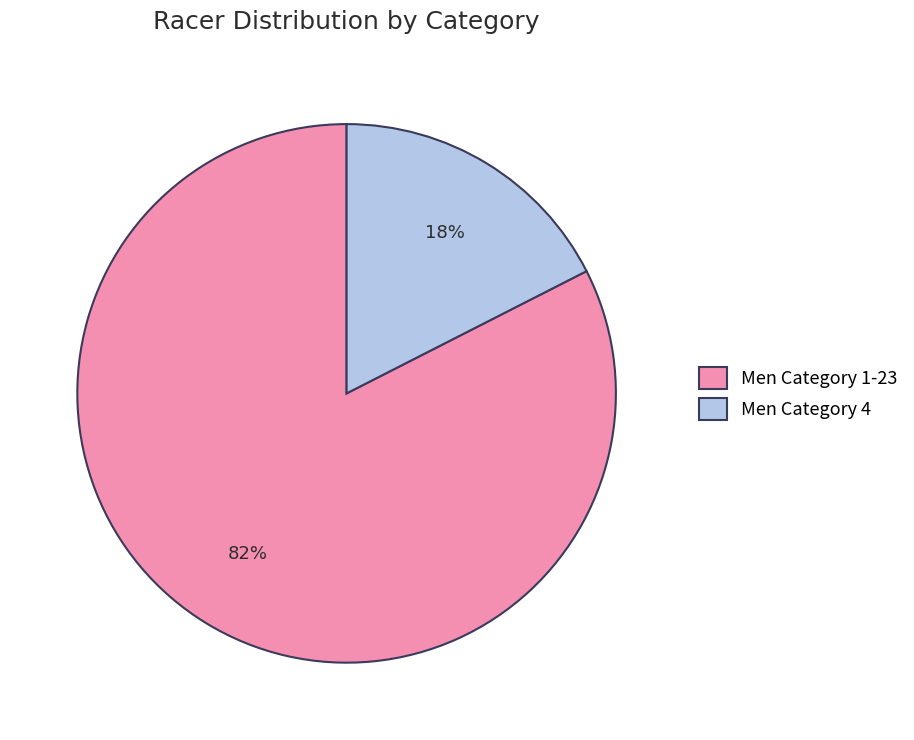

Does Men Category 1-23 represent more than half of the total?

Yes